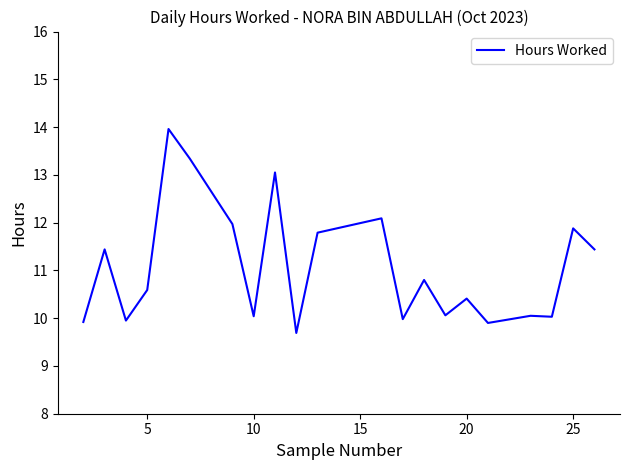

What is the difference between the maximum and minimum values?

4.3